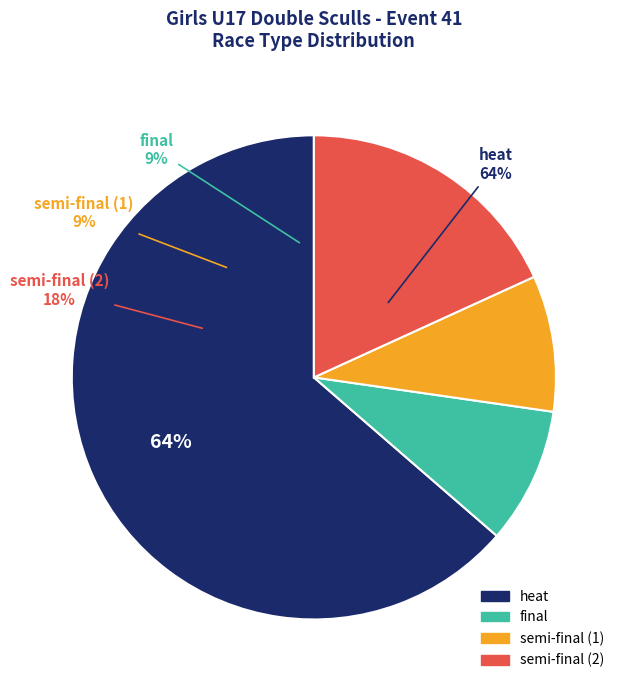

Which slice is the largest?

heat